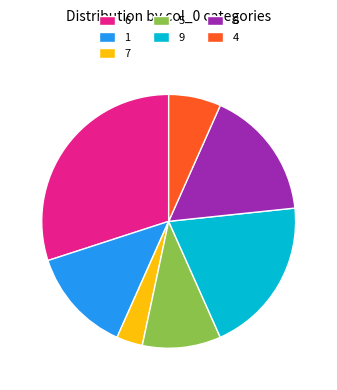

Does any single category account for the majority?

No